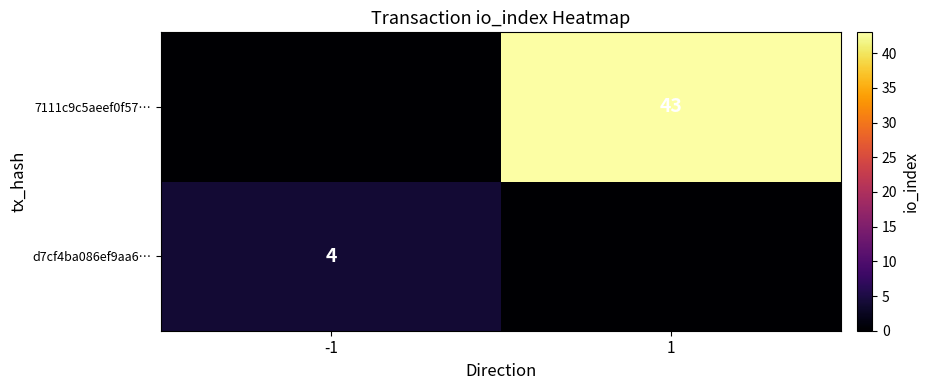

What is the maximum value for 7111c9c5aeef0f57…?

43